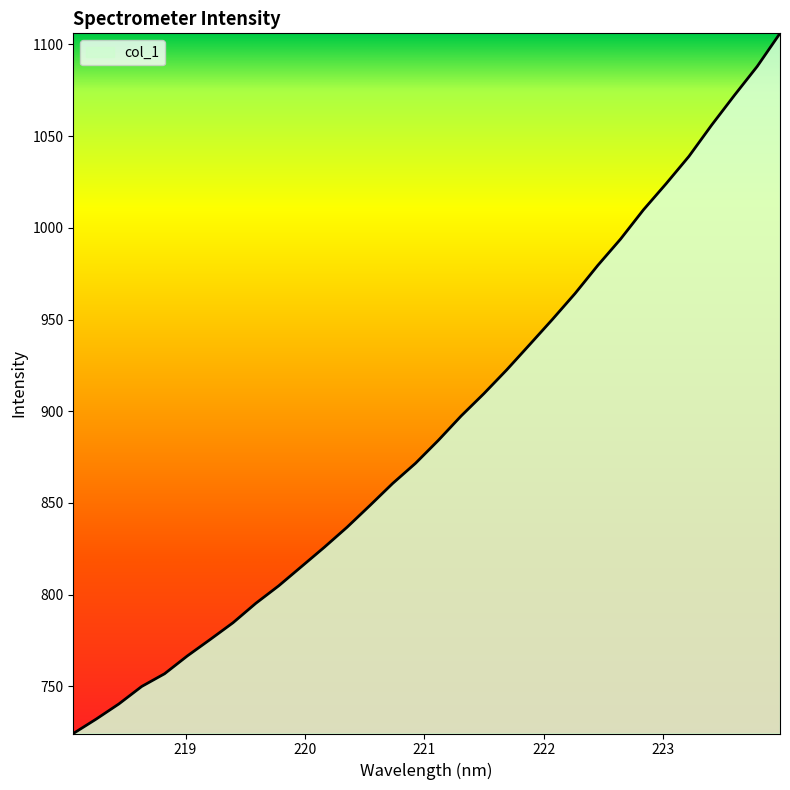

How many values are below 884?

16